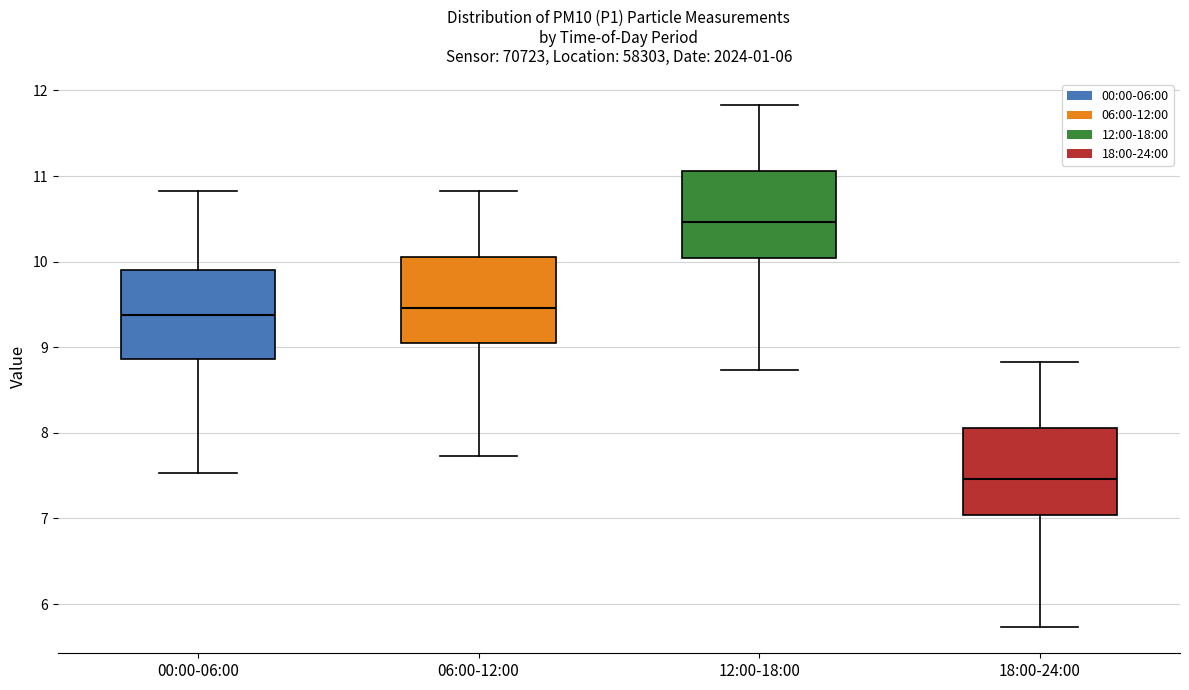

Which box has the highest median line?

12:00-18:00